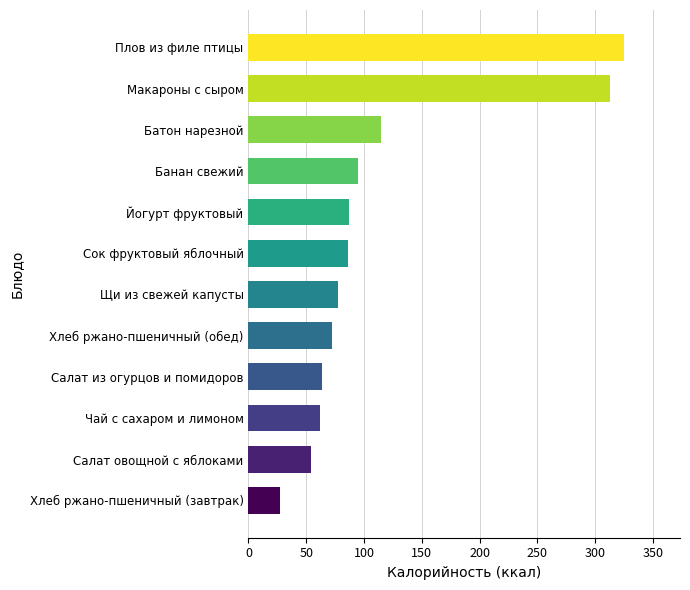

The chart shows a value of 115.0 at Батон нарезной. True or false?

True